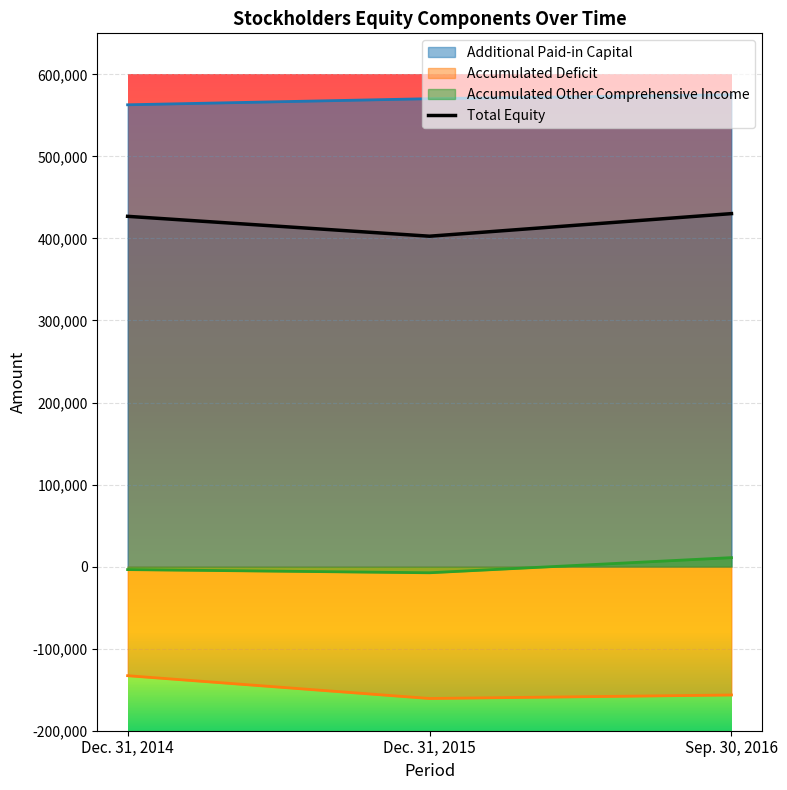

Rank the series by their average value, from highest to lowest.

Additional Paid-in Capital, Total Equity, Accumulated Other Comprehensive Income, Accumulated Deficit